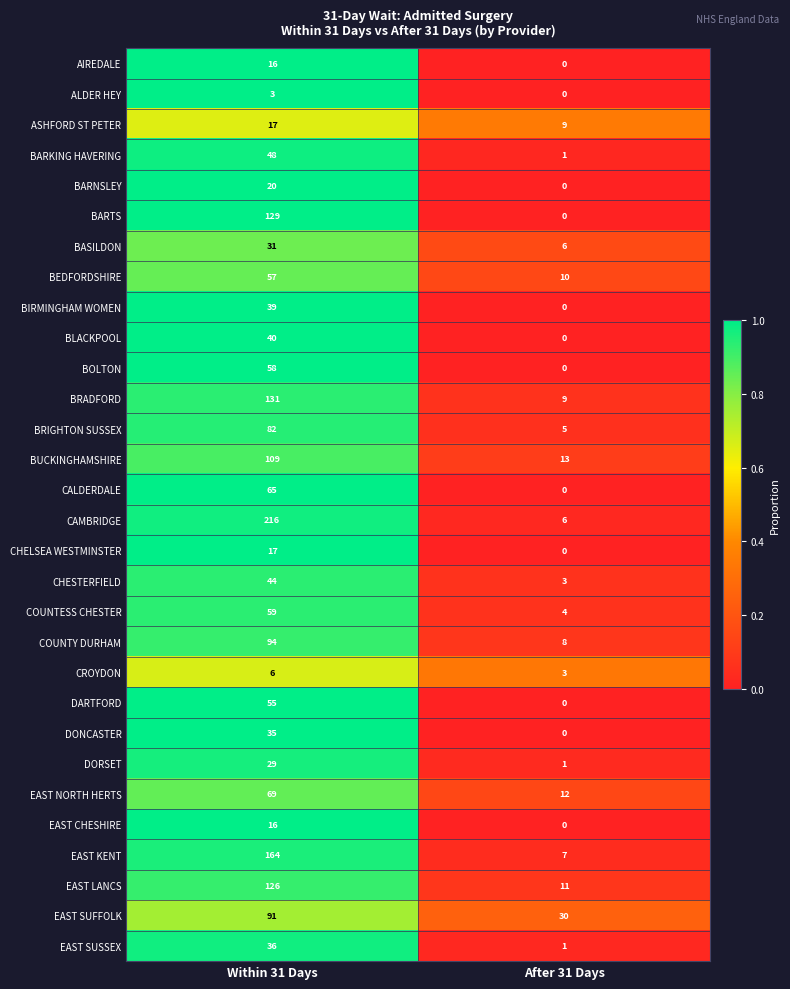

At which category does the chart reach its minimum across all series?

After 31 Days